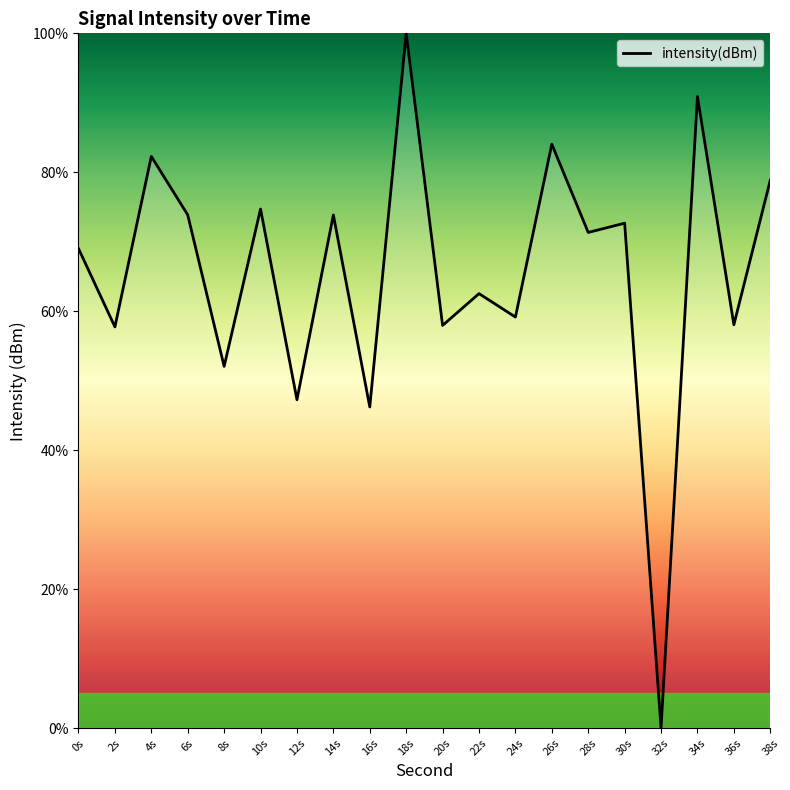

How many categories are shown in the chart?

20